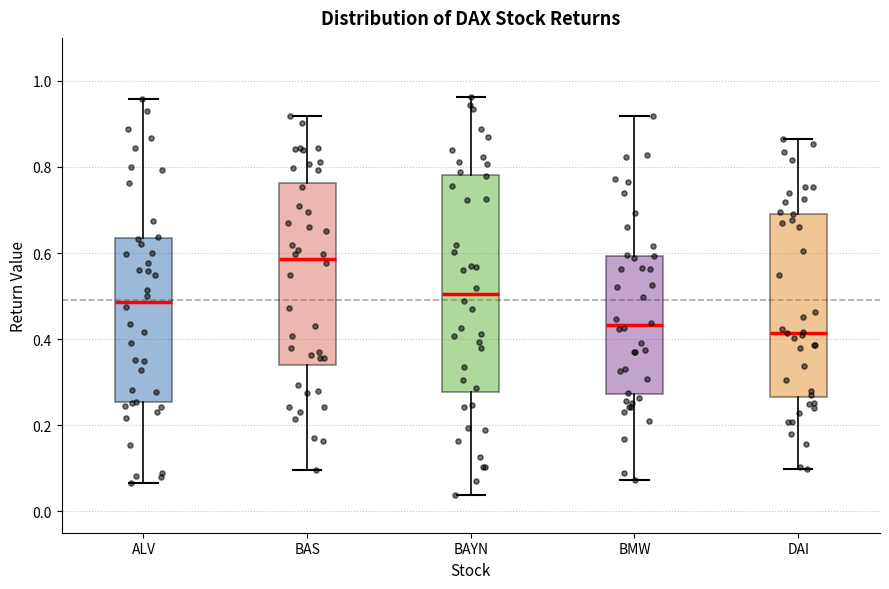

Reading left to right, read every box against the y-axis: the position of its median line, the range the box covers, and the ends of its whiskers. The values are not printed on the chart, so give them approximately, as read against the axis.

ALV: median 0.48, box 0.26 to 0.64, whiskers 0.06 to 0.96
BAS: median 0.58, box 0.34 to 0.76, whiskers 0.10 to 0.92
BAYN: median 0.50, box 0.28 to 0.78, whiskers 0.04 to 0.96
BMW: median 0.44, box 0.28 to 0.60, whiskers 0.08 to 0.92
DAI: median 0.42, box 0.26 to 0.70, whiskers 0.10 to 0.86